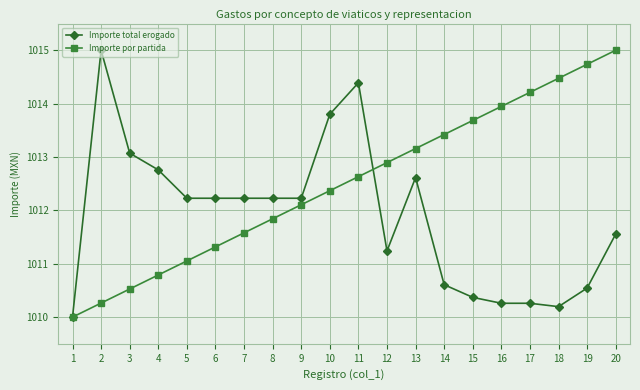

True or false: Importe por partida has more than 2 points higher than both neighbors.

False